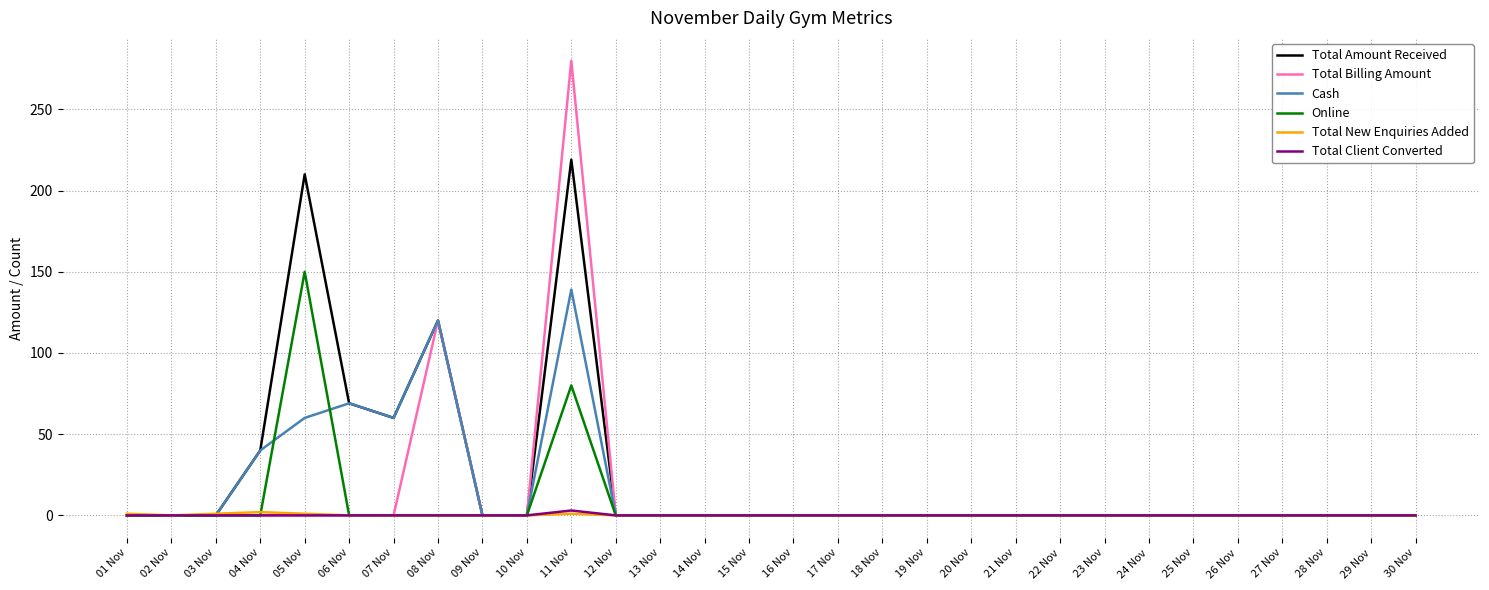

Is it true that Total New Enquiries Added equals 0 at 13 Nov?

True